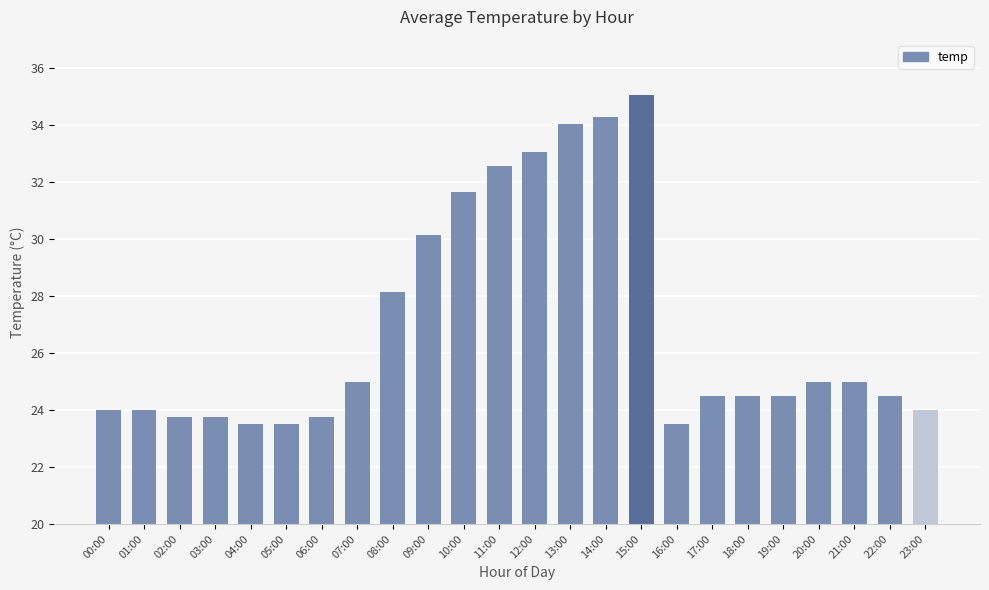

At which category does the chart reach its peak across all series?

15:00